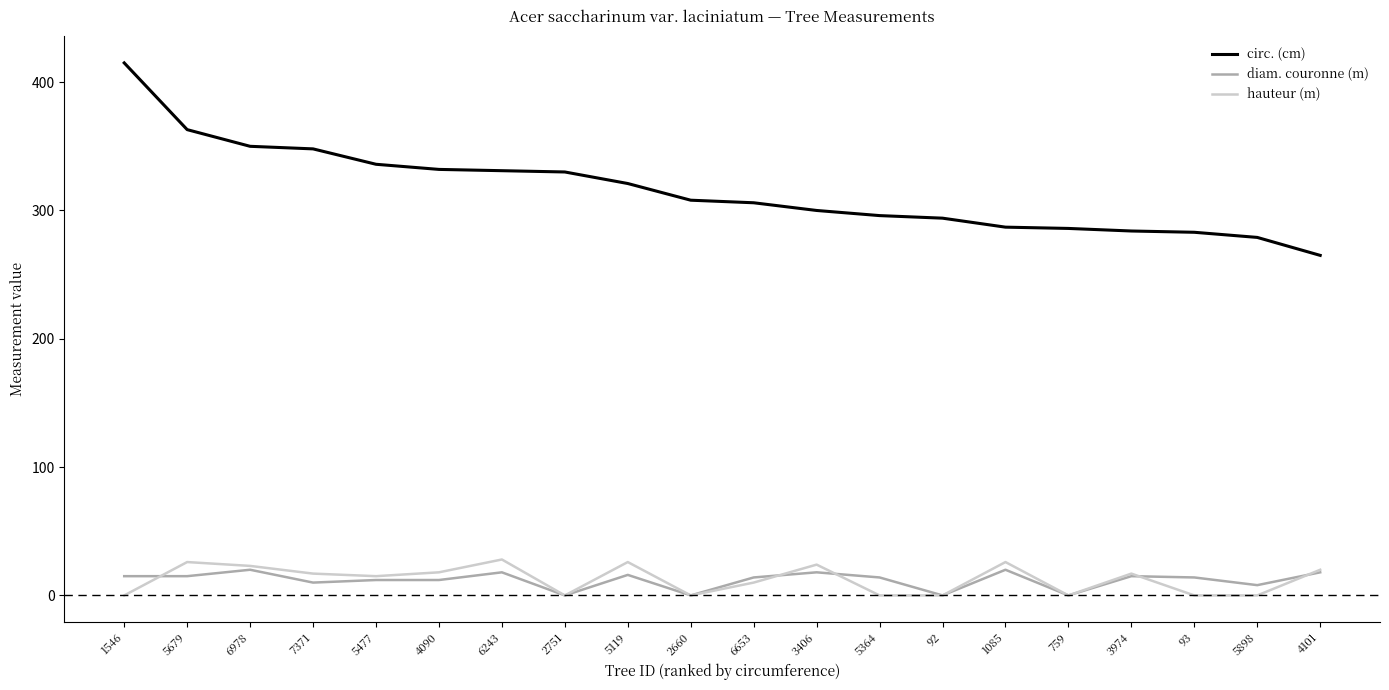

Is the value of circ. (cm) at 92 greater than the value of hauteur (m) at 6978?

Yes